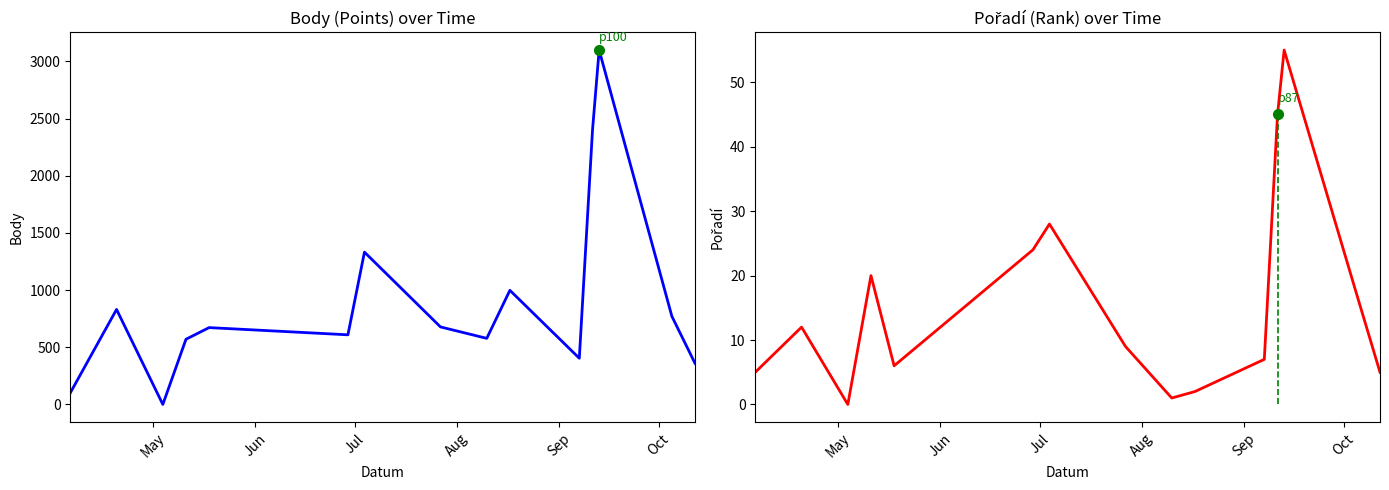

True or false: Pořadí and Body intersect in this chart.

False